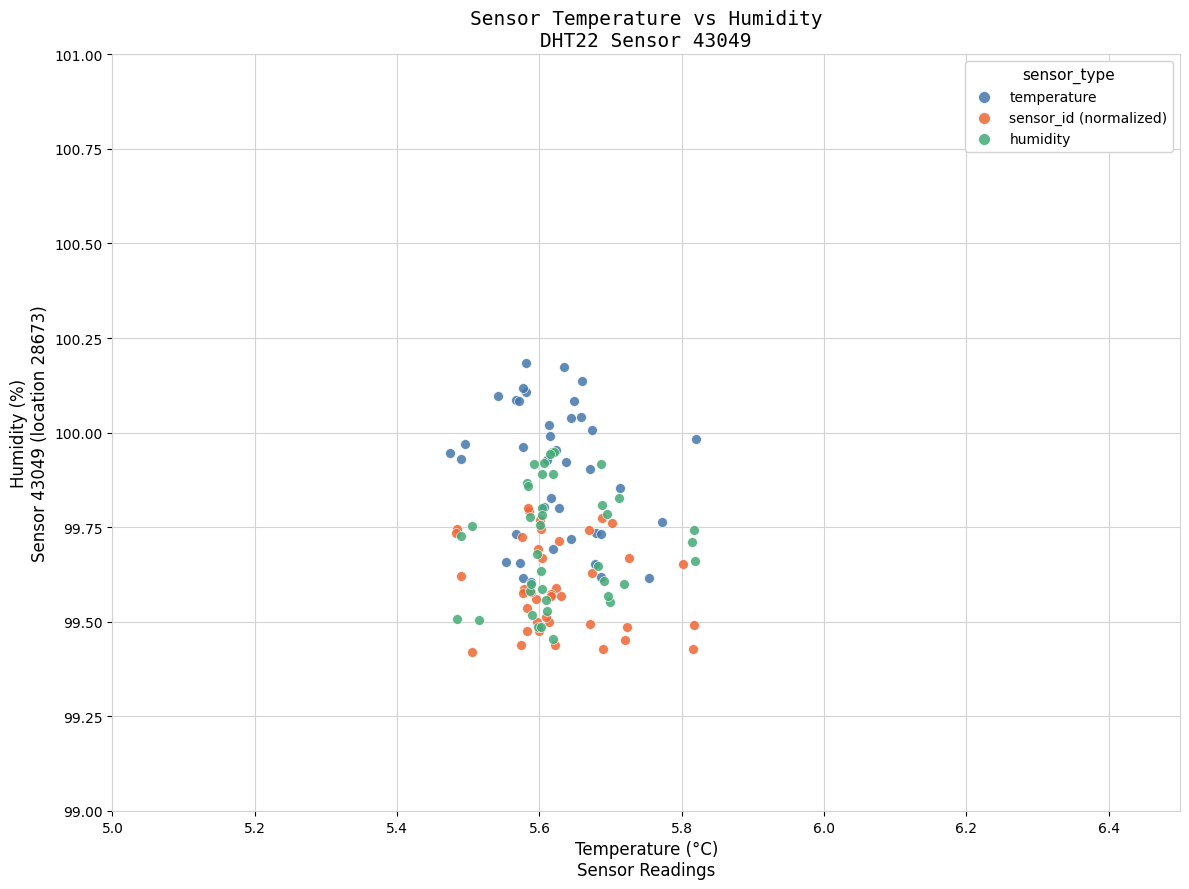

Which series contains the lowest Y value?

sensor_id (normalized)